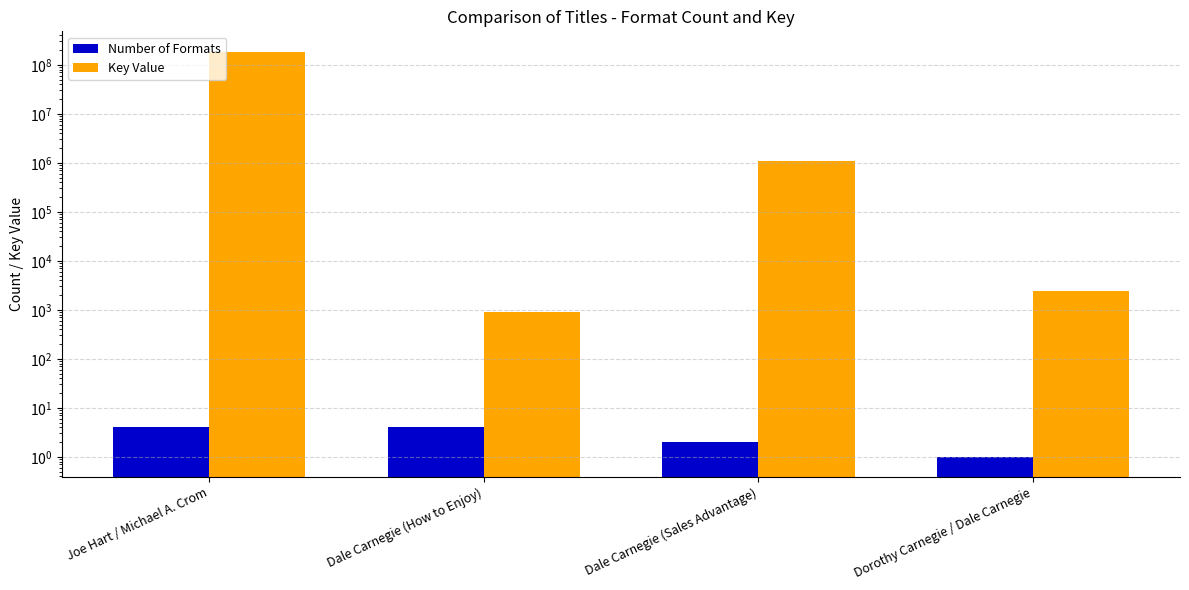

What value does the Number of Formats series have at Joe Hart / Michael A. Crom?

4